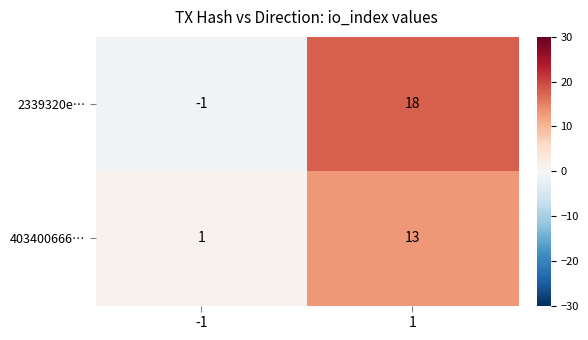

What is the greatest value displayed?

18